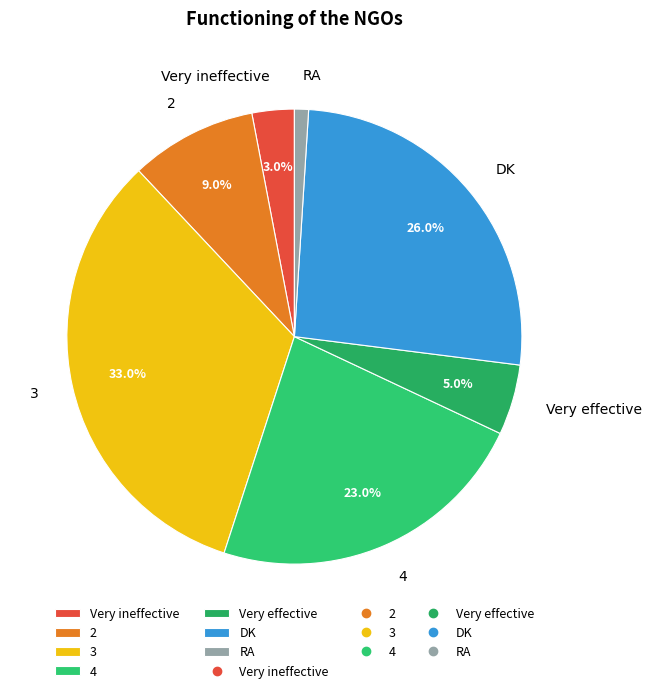

Does any single category account for the majority?

No